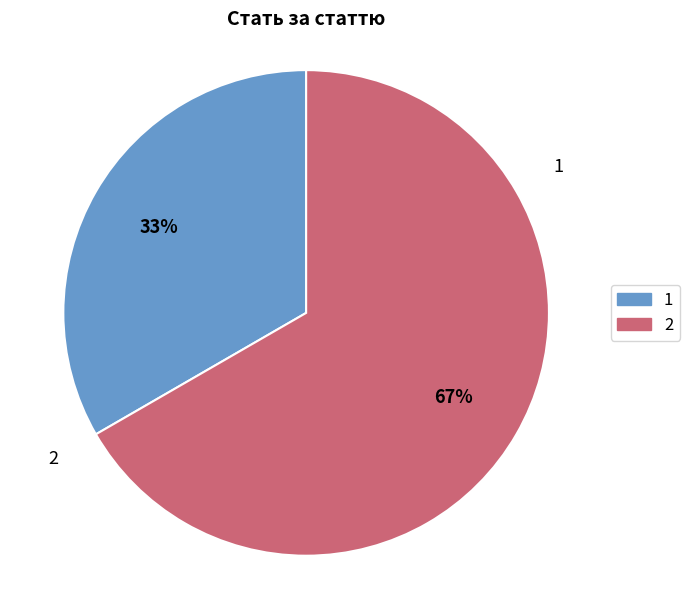

To the nearest percent, what is the average slice percentage?

50%